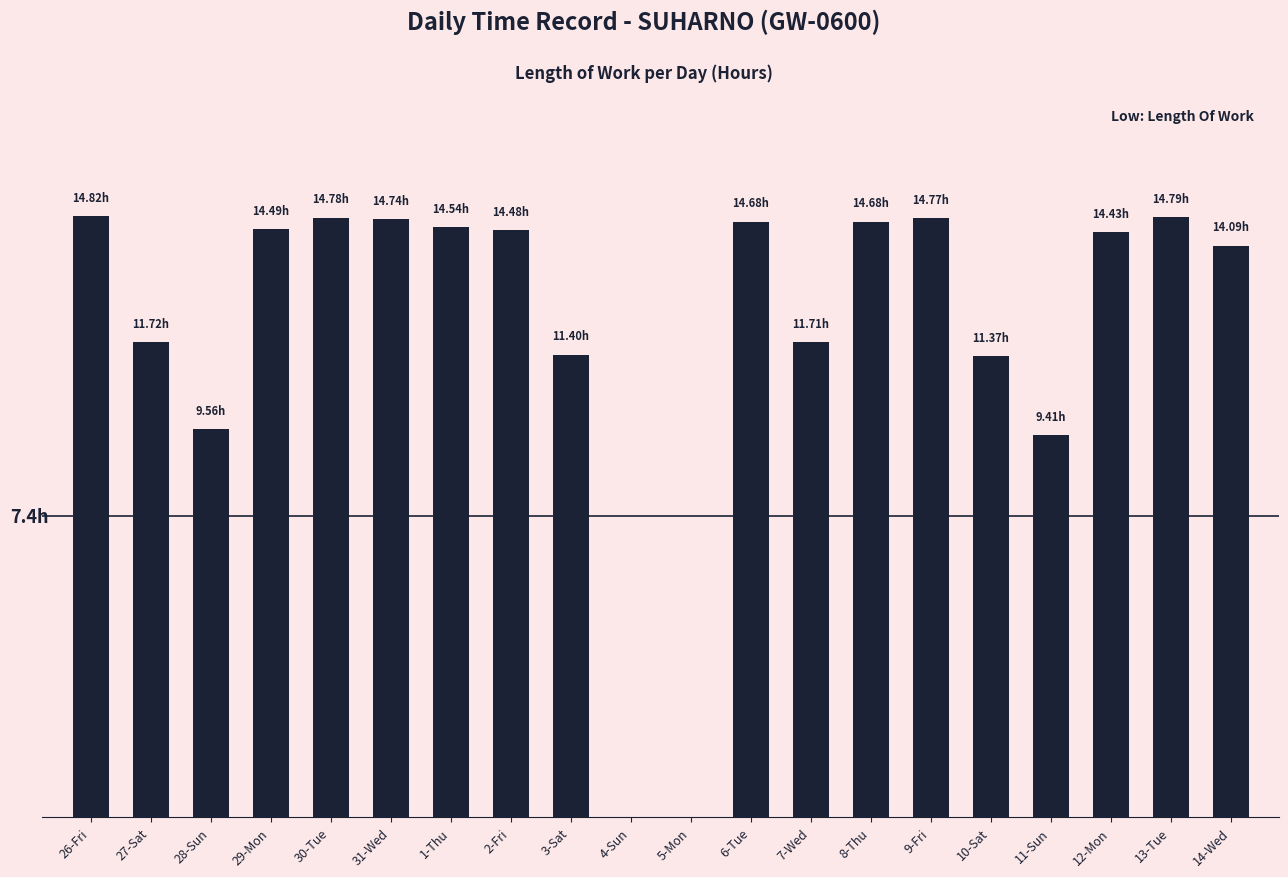

Which label corresponds to the largest value in the chart?

26-Fri